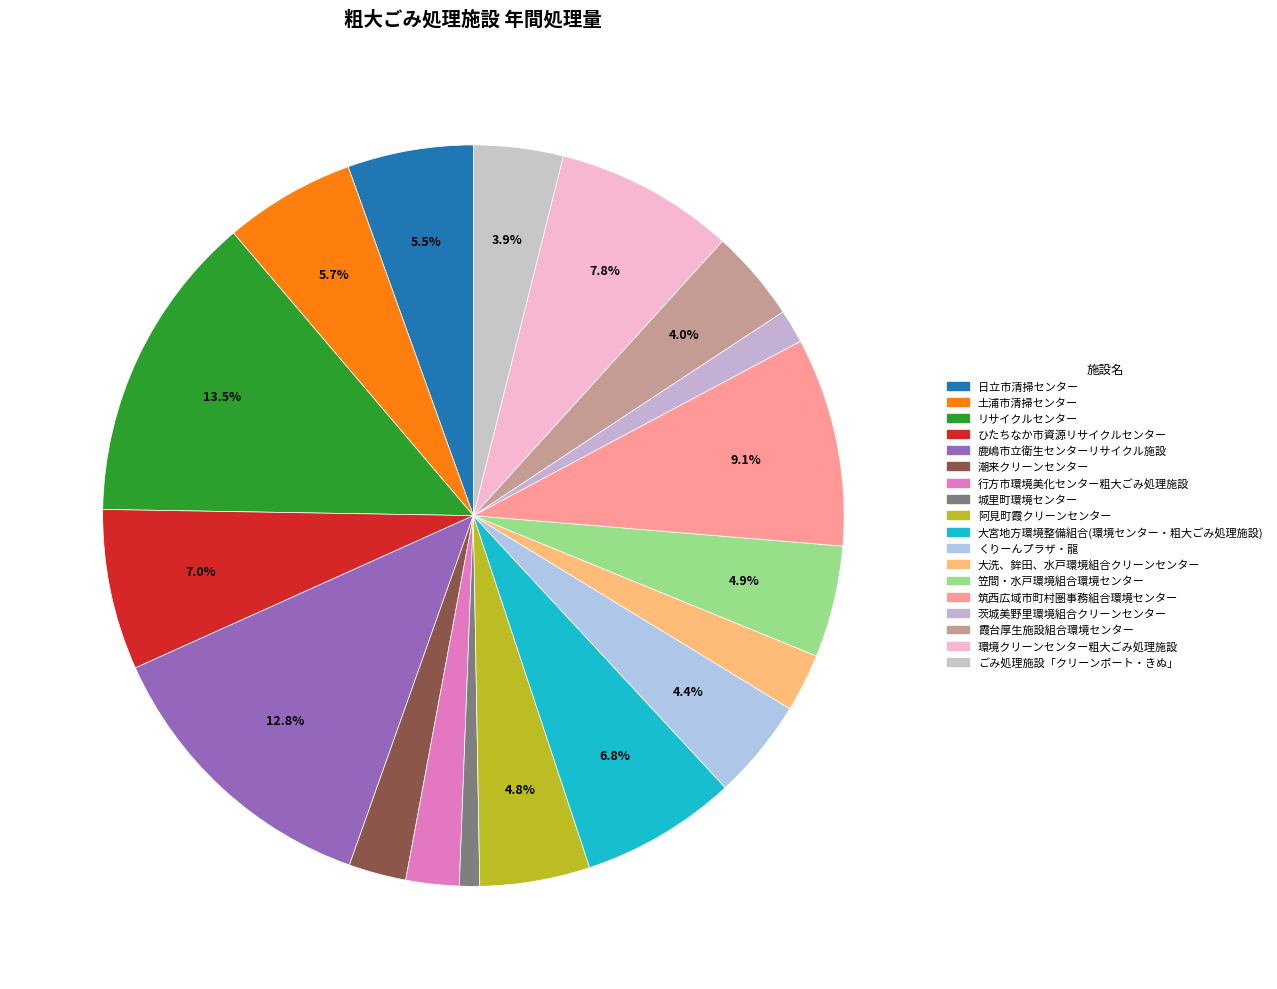

Which slice is the smallest?

城里町環境センター